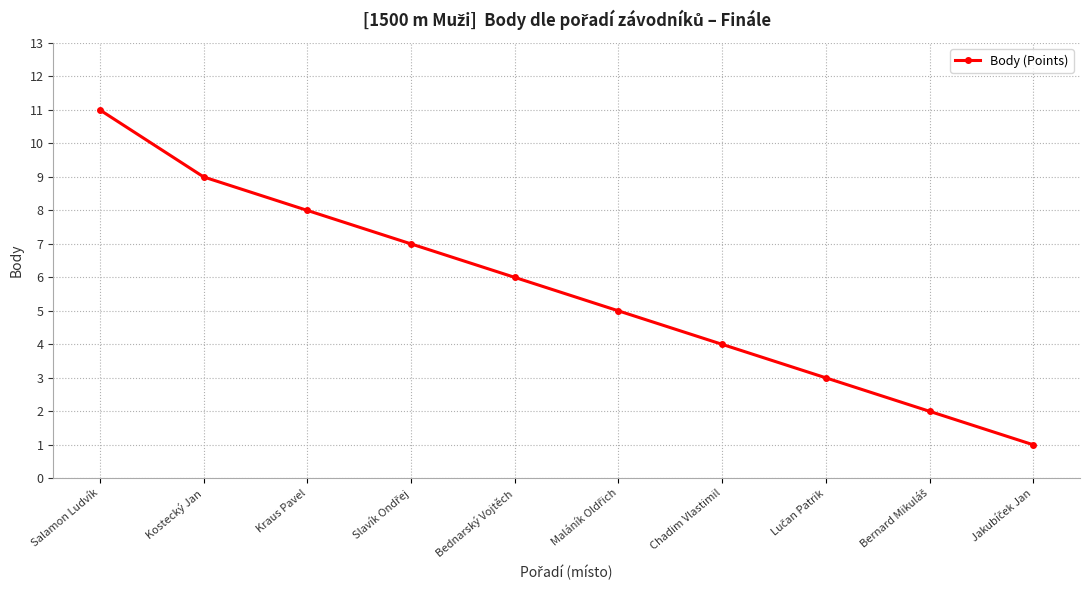

What is the sum of the values at Chadim Vlastimil and Salamon Ludvík?

15